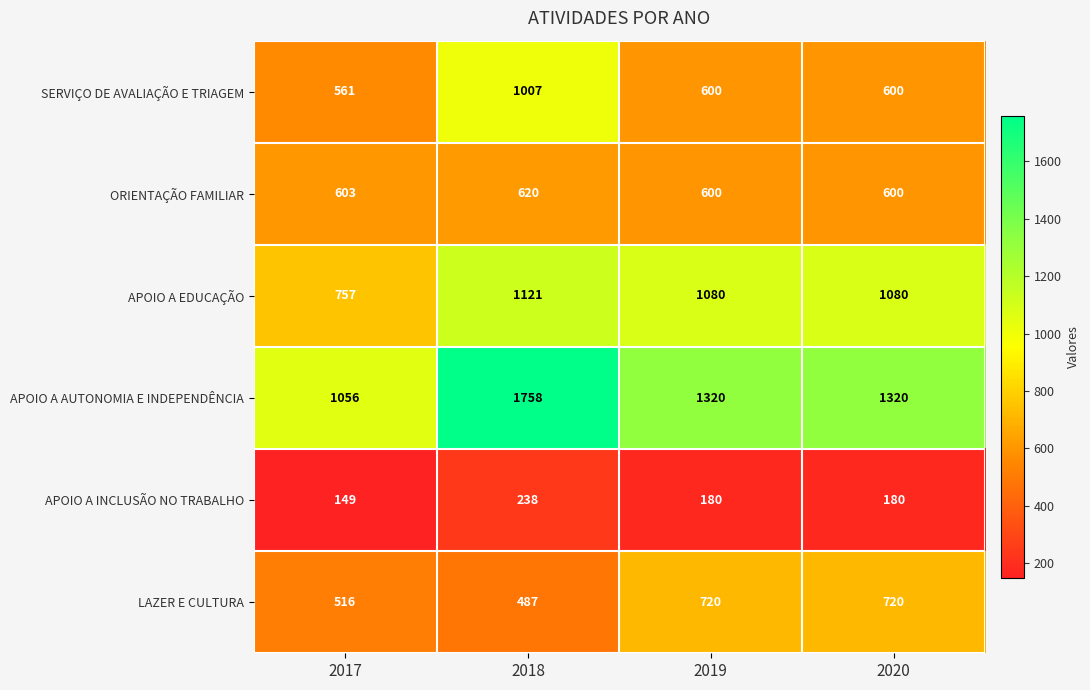

Where is ORIENTAÇÃO FAMILIAR nearest to the value 610?

2017